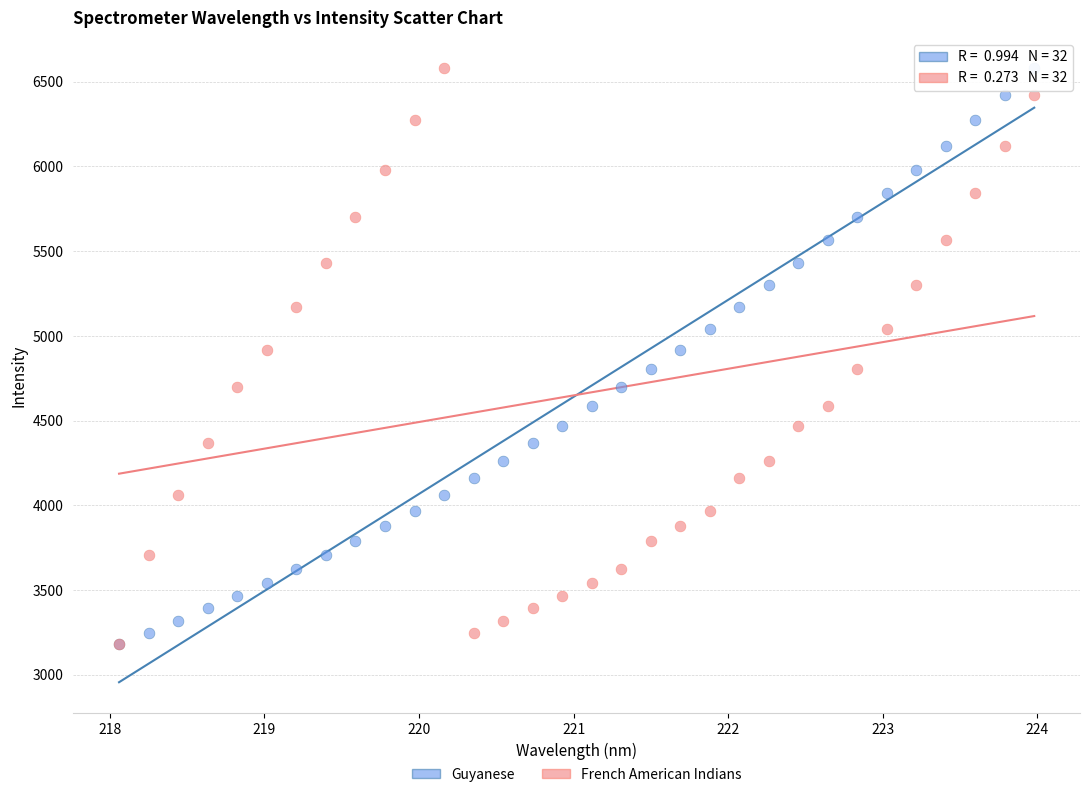

What are all the series names shown in the legend?

Guyanese, French American Indians